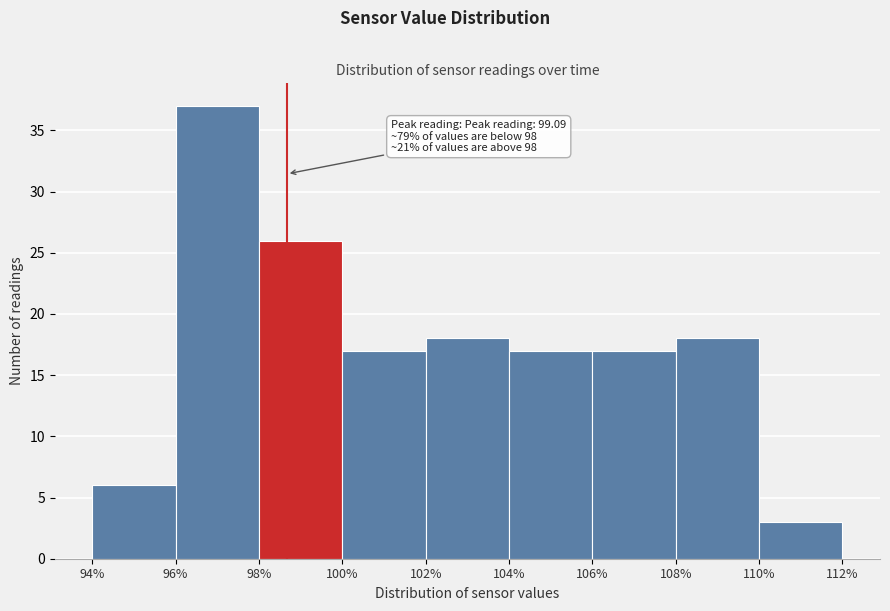

Which range on the x-axis has the tallest bar?

96% to 98%